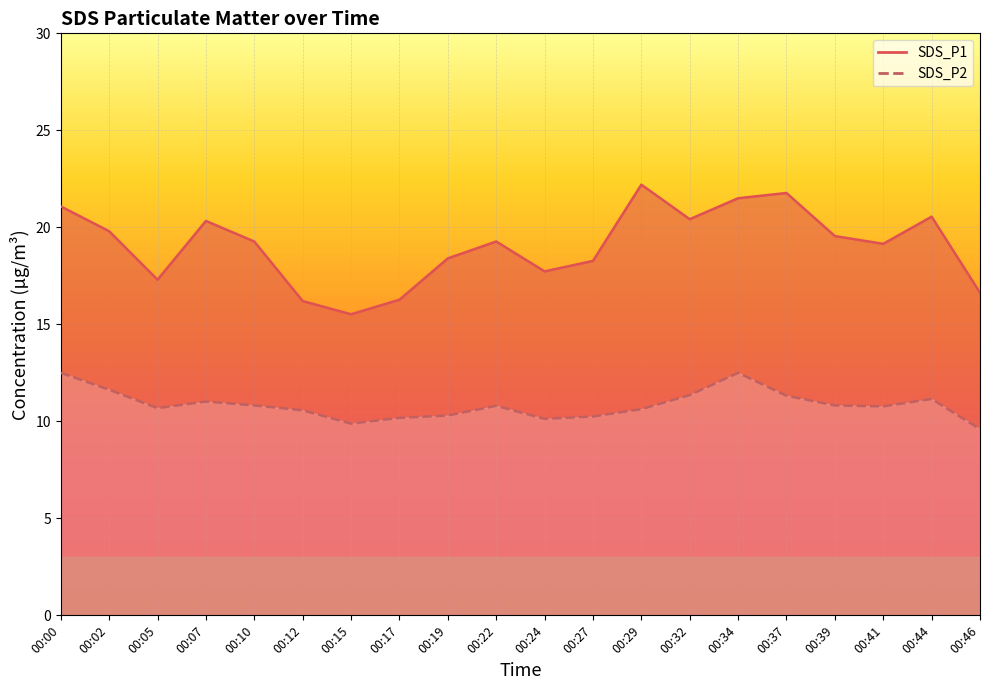

What is the value of the SDS_P1 point at the 8th from the left?

16.3